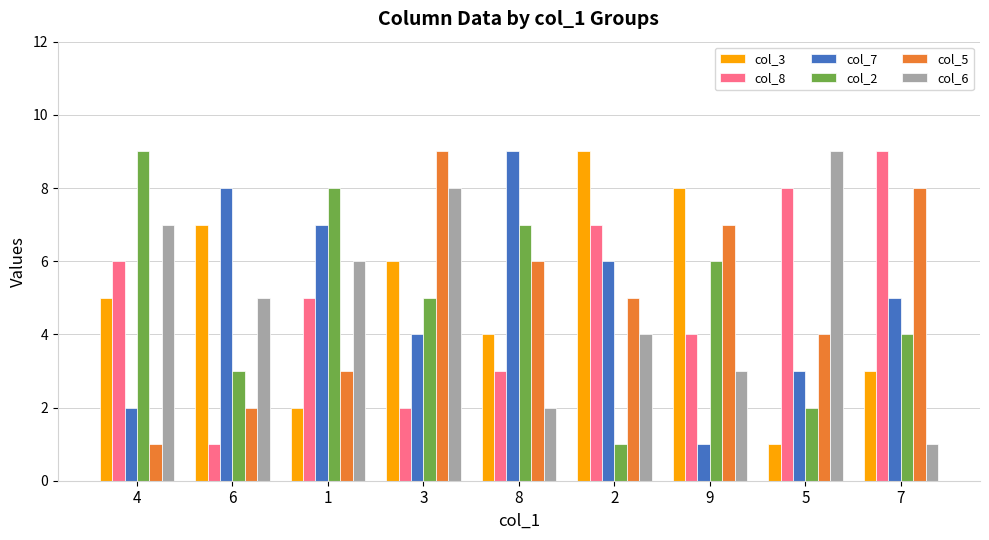

Which series changed the most between 3 and 9?

col_6